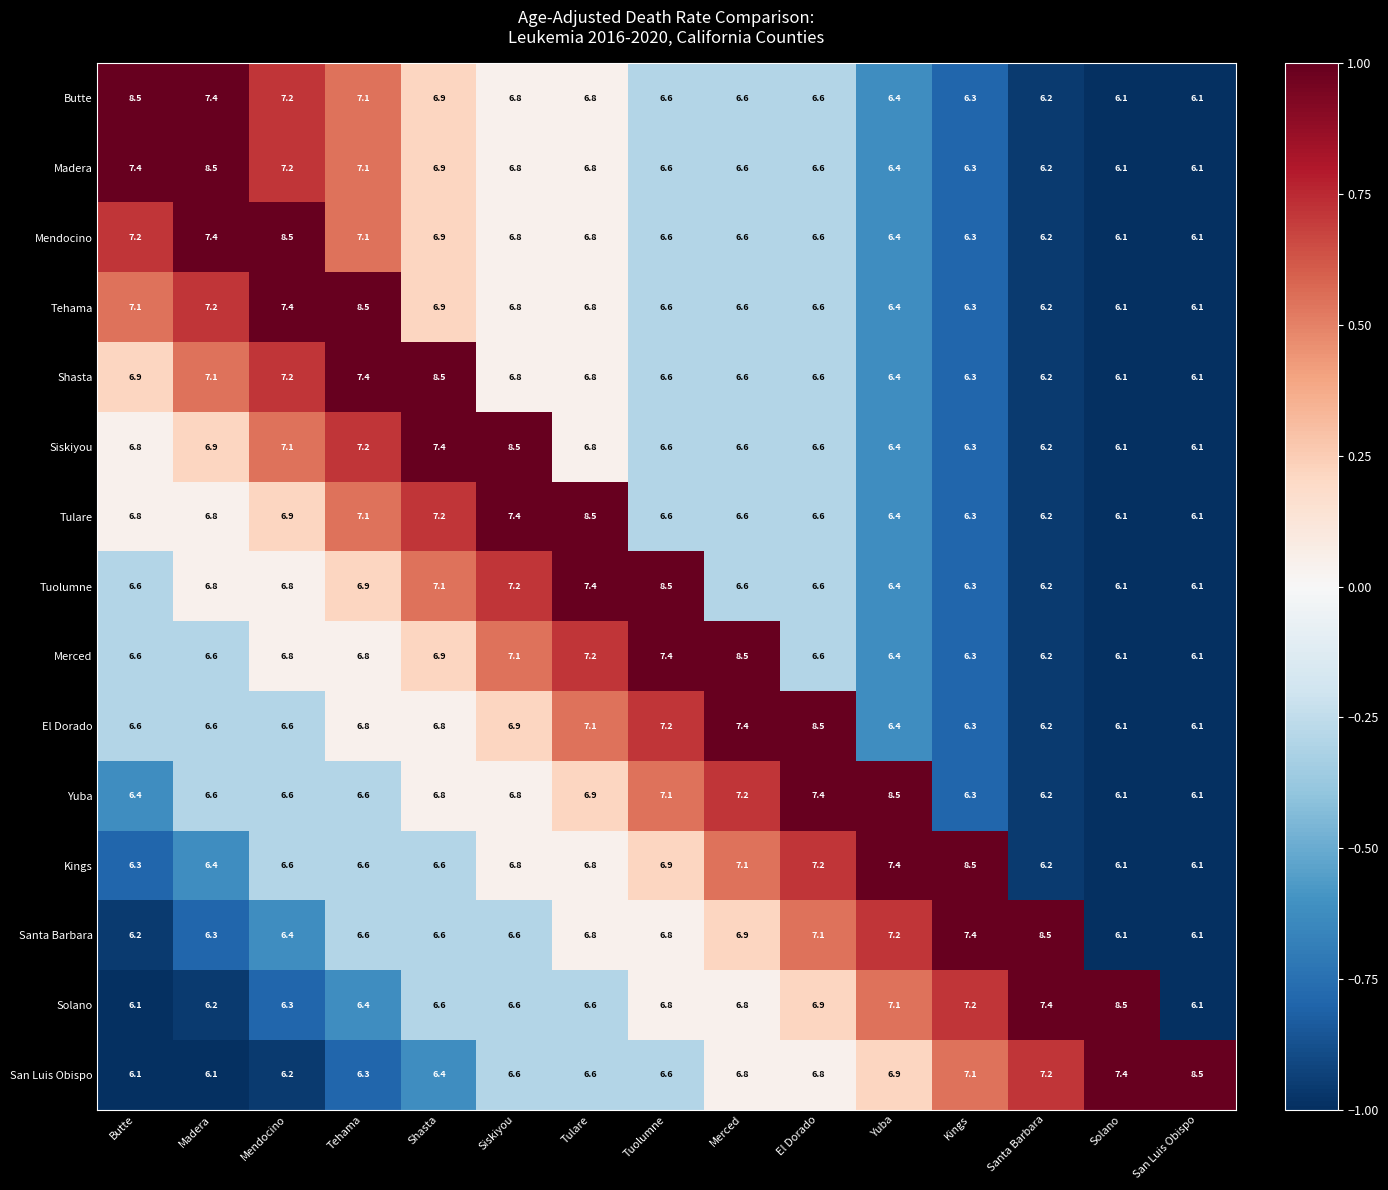

How many data points does each series have?

15